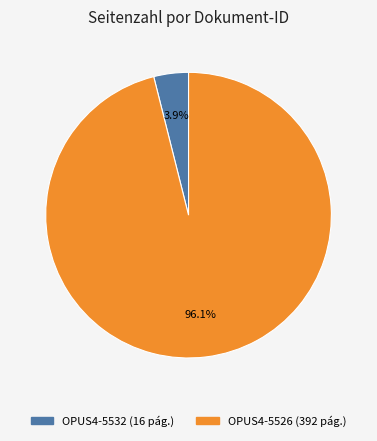

Is there a majority slice in this chart?

Yes